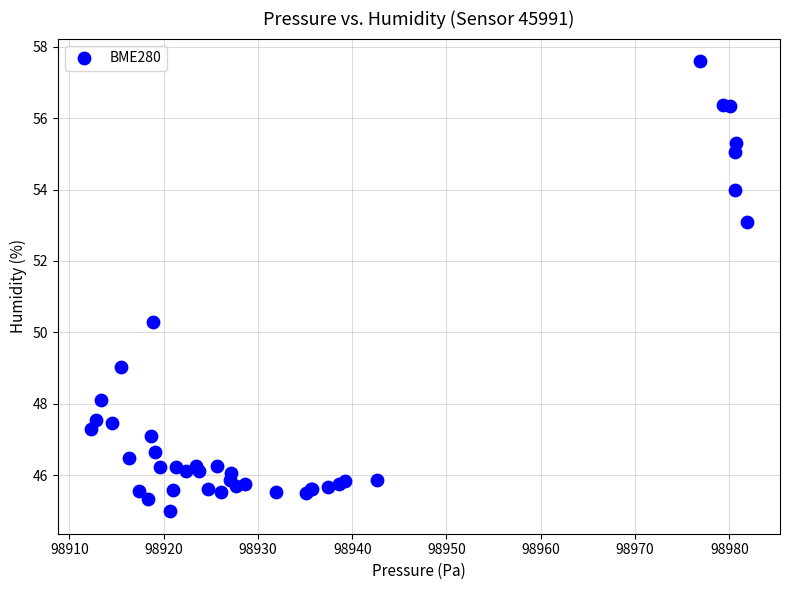

What Y value in the scatter plot is closest to 51?

50.3